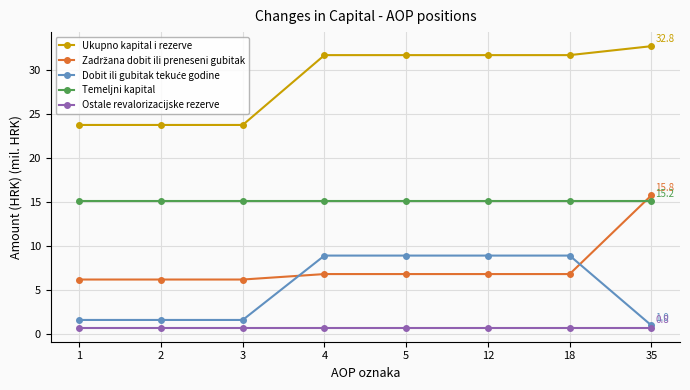

At which category is the sum across all series the highest?

35